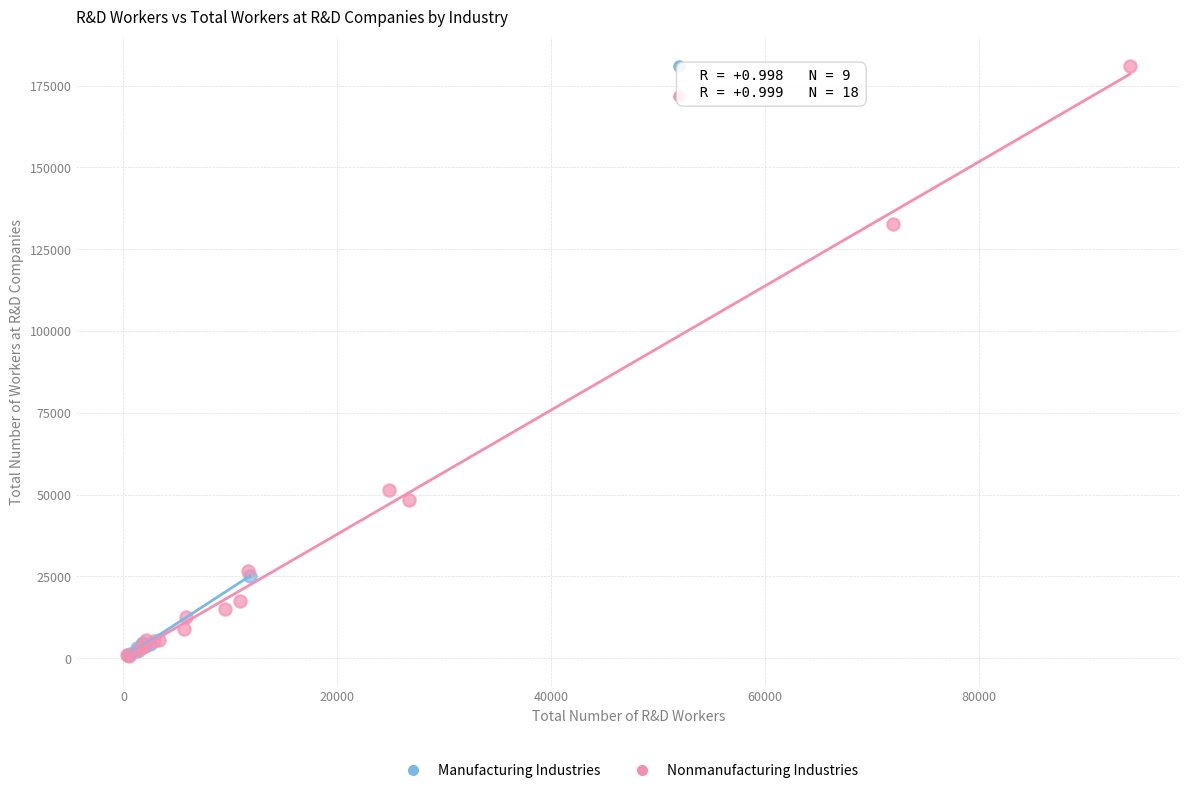

Which series has the widest spread of Y values?

Nonmanufacturing Industries